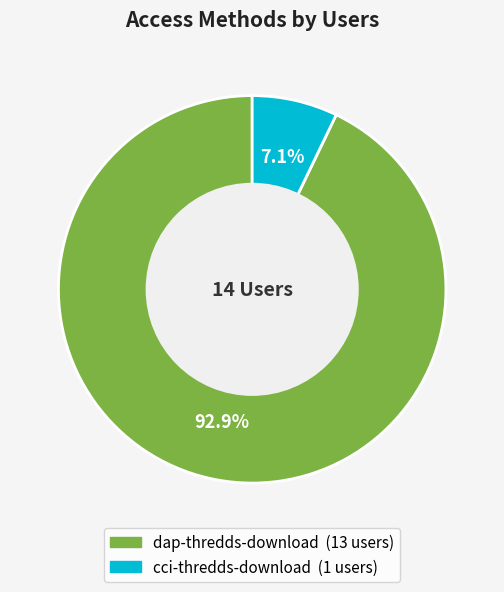

What is the ratio of the value at cci-thredds-download to the value at dap-thredds-download?

0.1